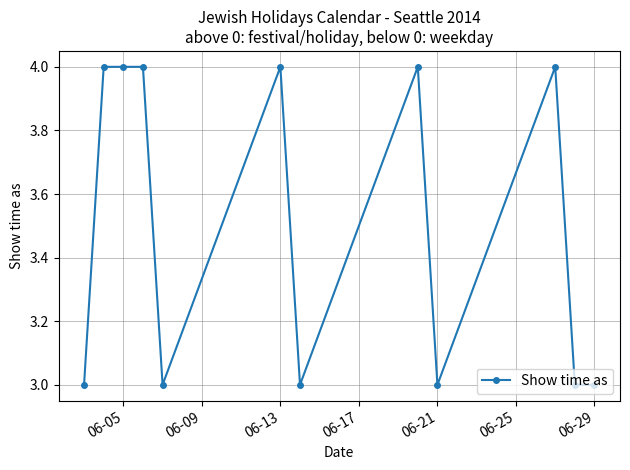

True or false: there are more than 0 points higher than both neighbors.

True